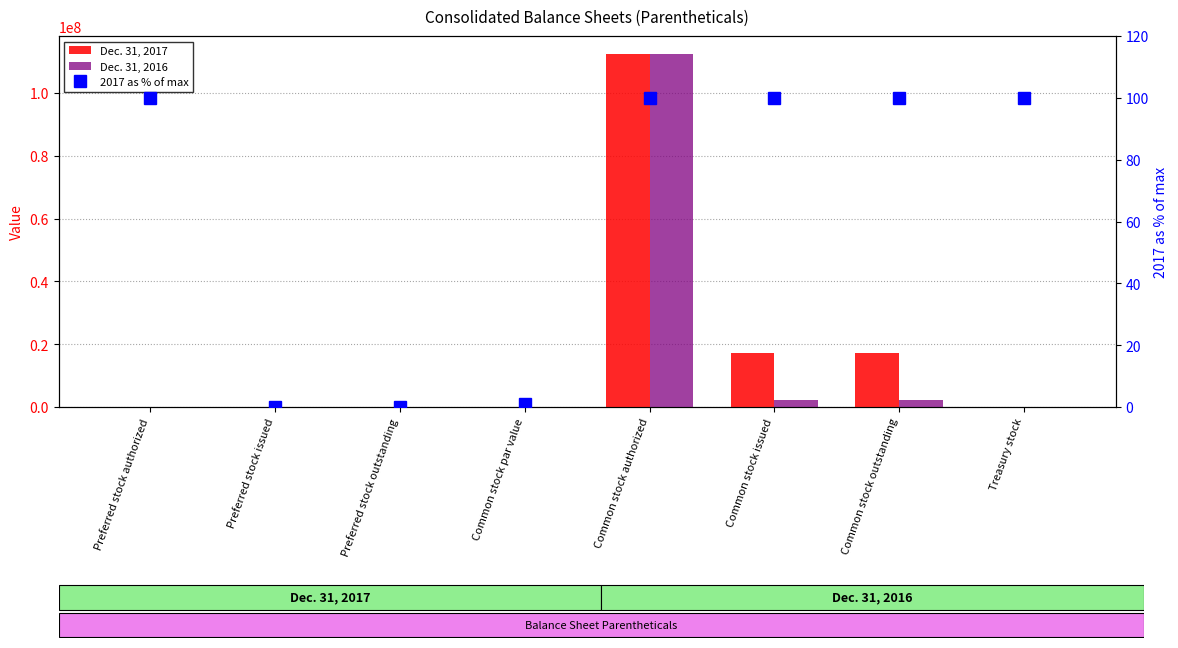

Reading left to right, extract all data points from this chart.

Dec. 31, 2017: Preferred stock authorized=100000.0	Preferred stock issued=0.0	Preferred stock outstanding=0.0	Common stock par value=0.0	Common stock authorized=112500000.0	Common stock issued=17277299.0	Common stock outstanding=17276965.0	Treasury stock=334.0
Dec. 31, 2016: Preferred stock authorized=100000.0	Preferred stock issued=0.0	Preferred stock outstanding=0.0	Common stock par value=0.0	Common stock authorized=112500000.0	Common stock issued=2230452.0	Common stock outstanding=2230118.0	Treasury stock=334.0
2017 as % of max: Preferred stock authorized=100.0	Preferred stock issued=0.0	Preferred stock outstanding=0.0	Common stock par value=1.0	Common stock authorized=100.0	Common stock issued=100.0	Common stock outstanding=100.0	Treasury stock=100.0